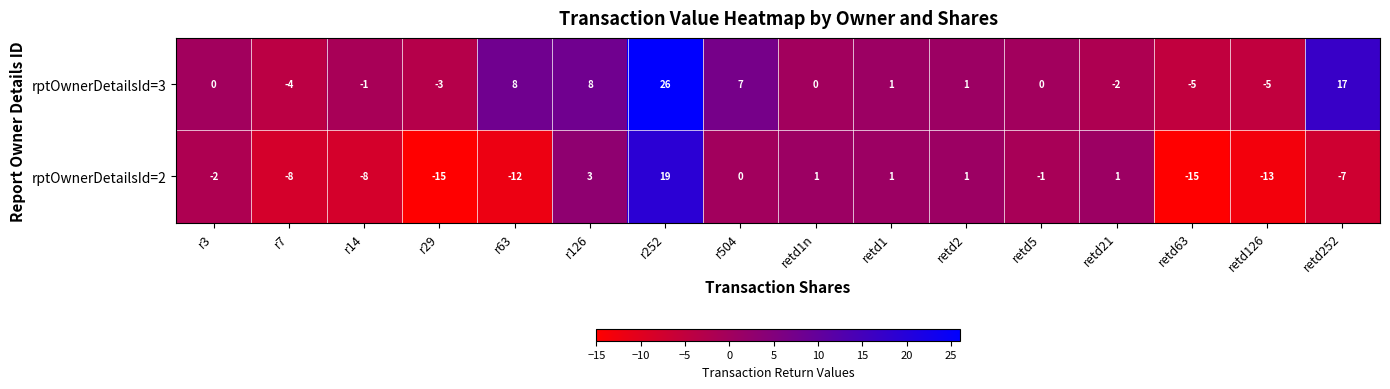

What is the total value across all series at retd21?

-1